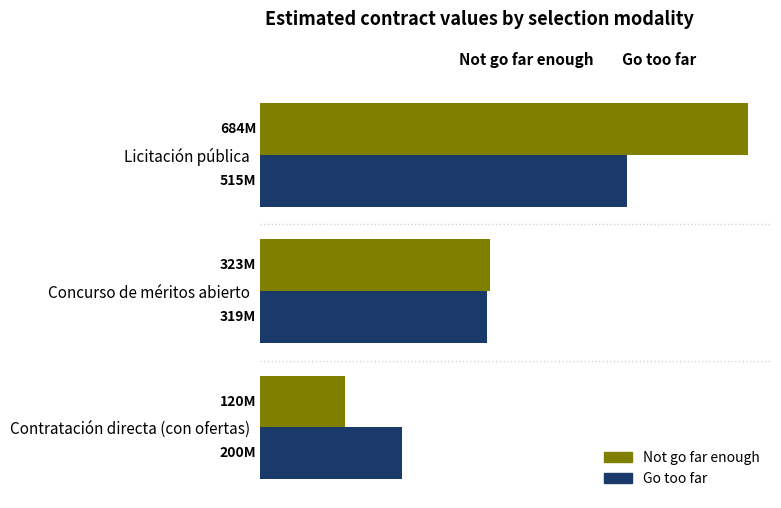

What is the average value of the Not go far enough series?

375.8